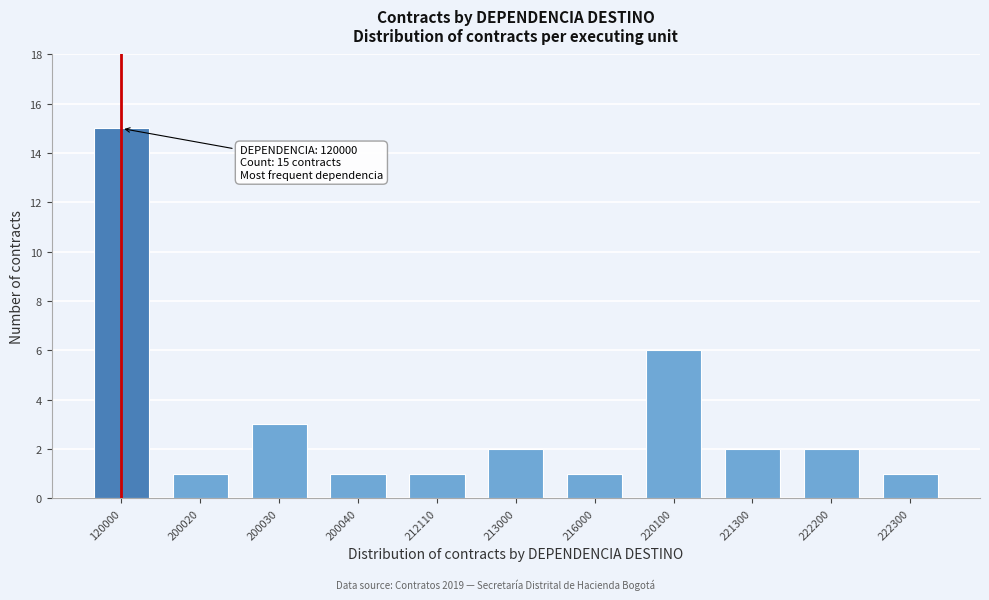

Reading left to right, what are all the values shown in this chart?

15	1	3	1	1	2	1	6	2	2	1